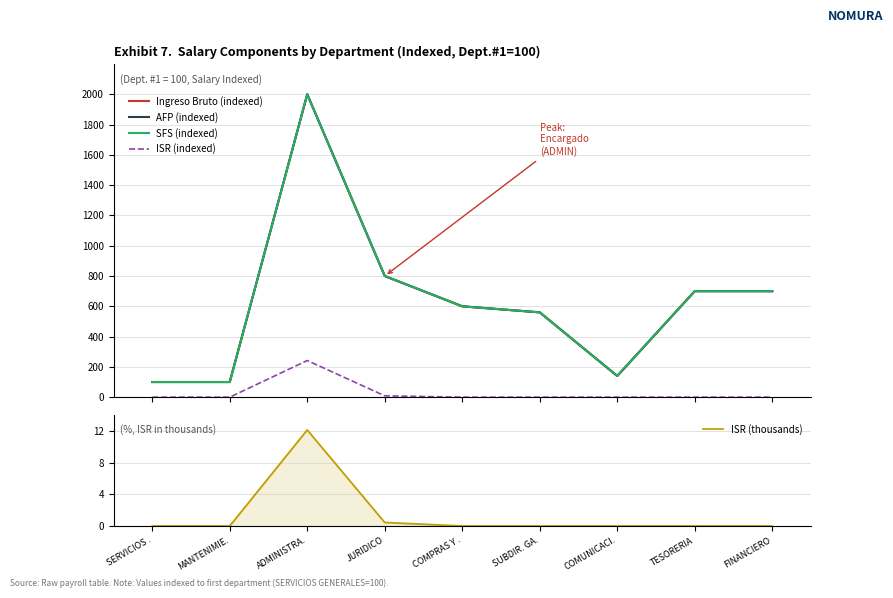

At how many categories does at least one series exceed 53?

9